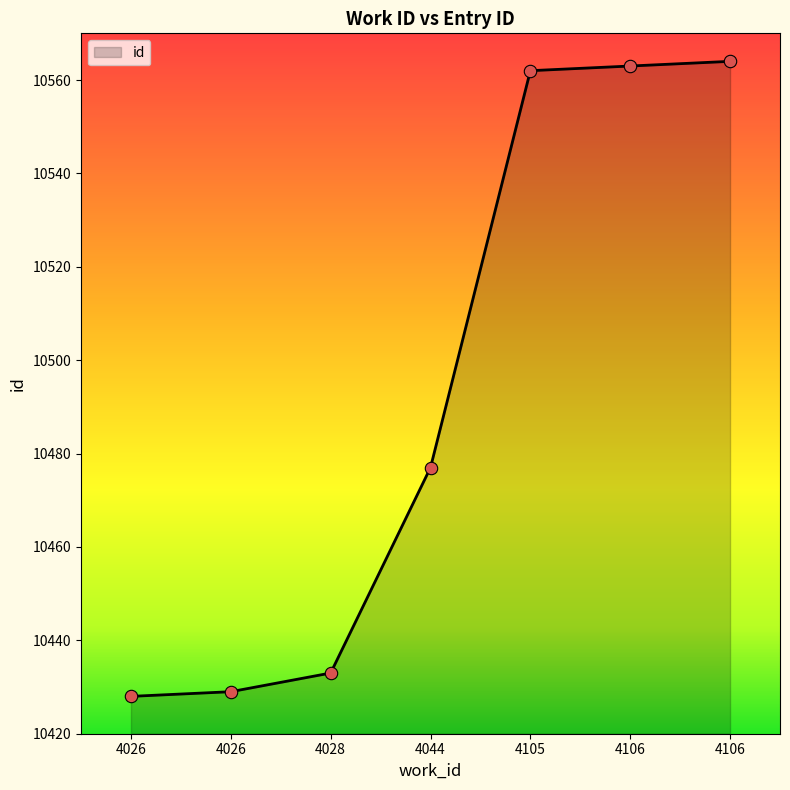

What is the ratio of the value at 4105 to the value at 4106?

1.0